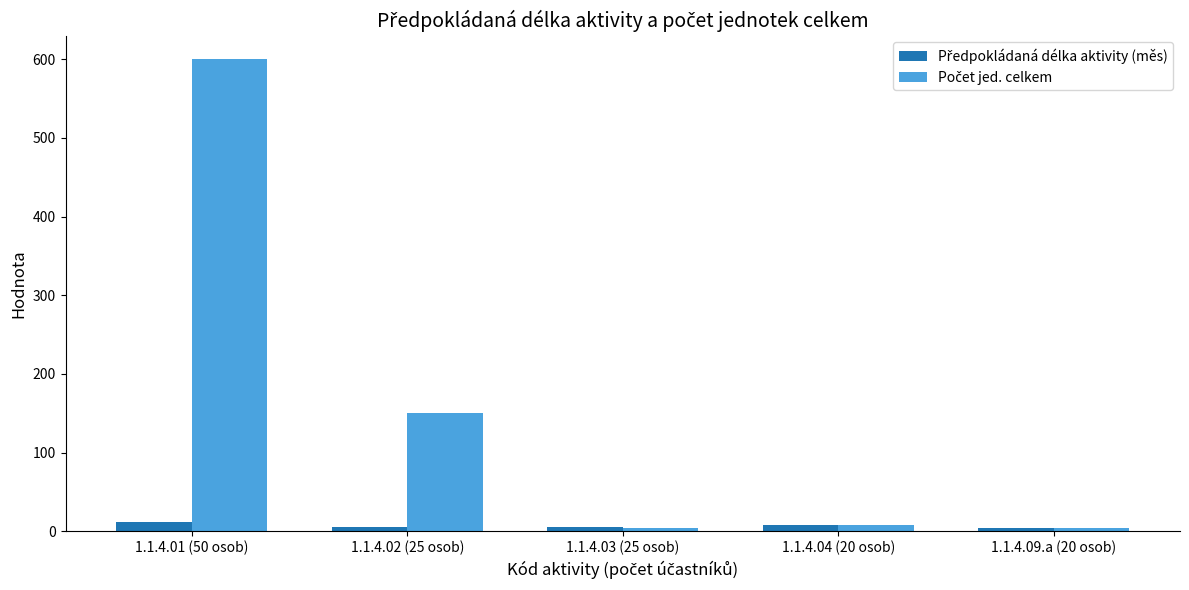

Which label corresponds to the largest value in the chart?

1.1.4.01 (50 osob)